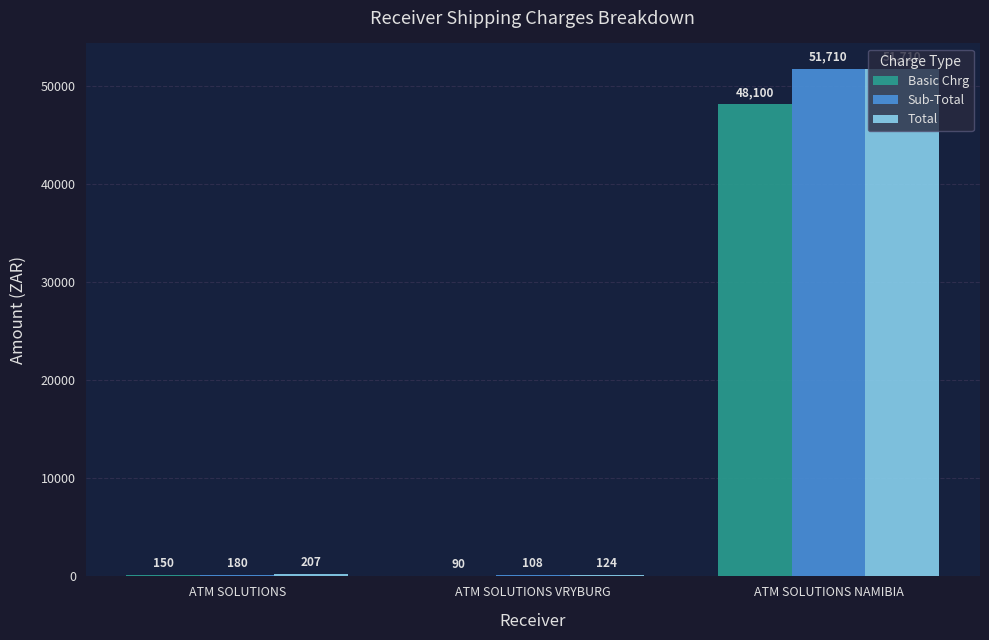

What is the average value of the Total series?

17347.1